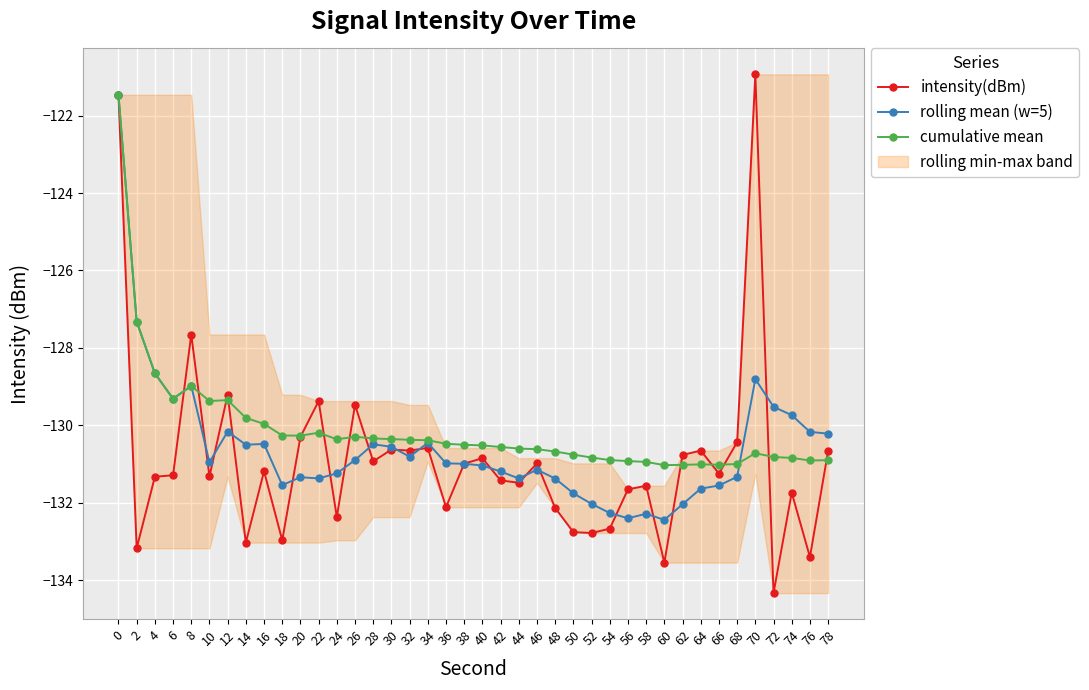

How many interior local peaks does the intensity(dBm) series have?

13